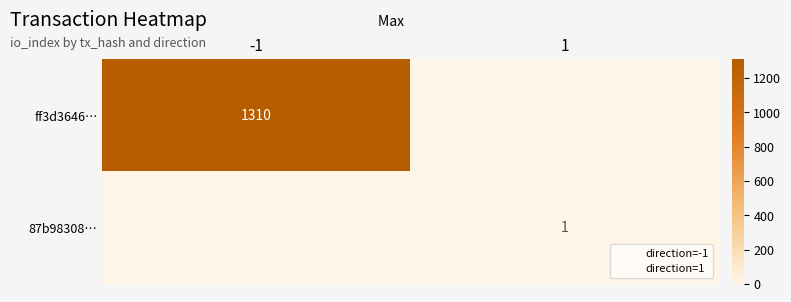

Where is ff3d3646… nearest to the value 655?

-1